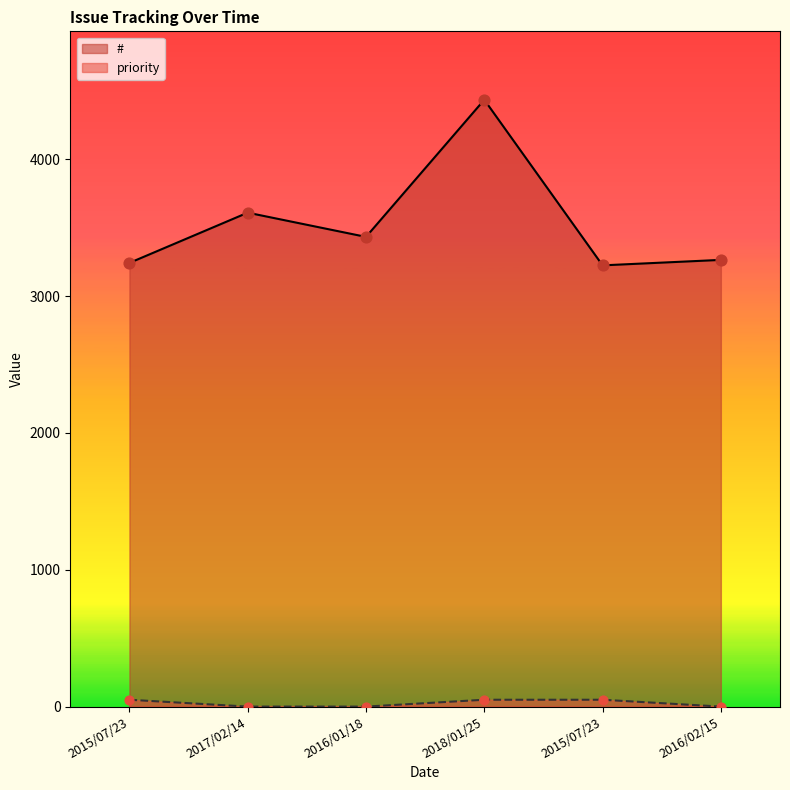

What is the total value across all series at 2015/07/23?

3292